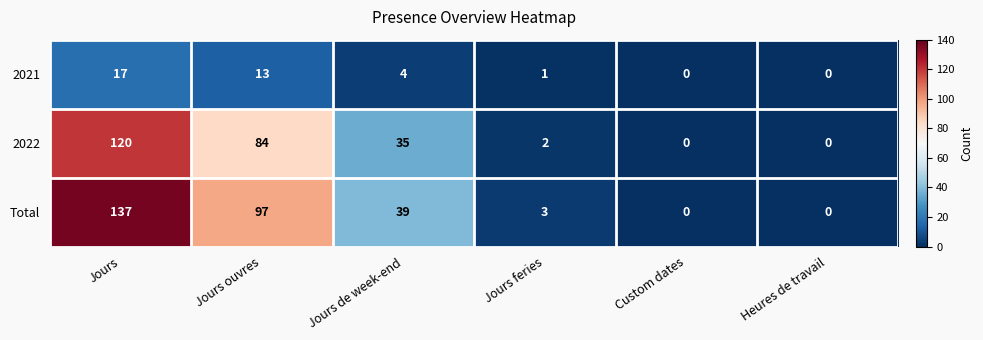

Which series has the largest range (max minus min)?

Total